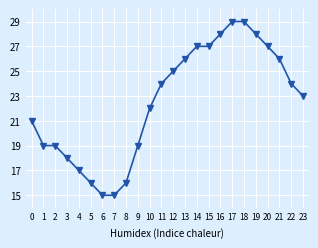

Reading right to left, list all the values displayed in this chart.

23=23	22=24	21=26	20=27	19=28	18=29	17=29	16=28	15=27	14=27	13=26	12=25	11=24	10=22	9=19	8=16	7=15	6=15	5=16	4=17	3=18	2=19	1=19	0=21